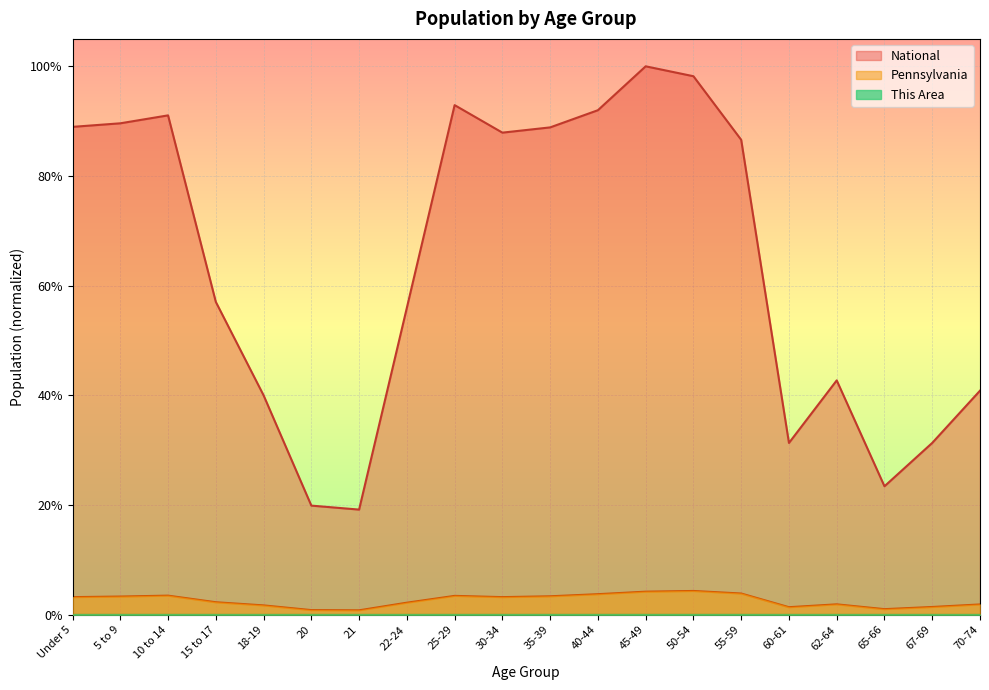

At 60-61, list the series in order from smallest to largest.

This Area, Pennsylvania, National